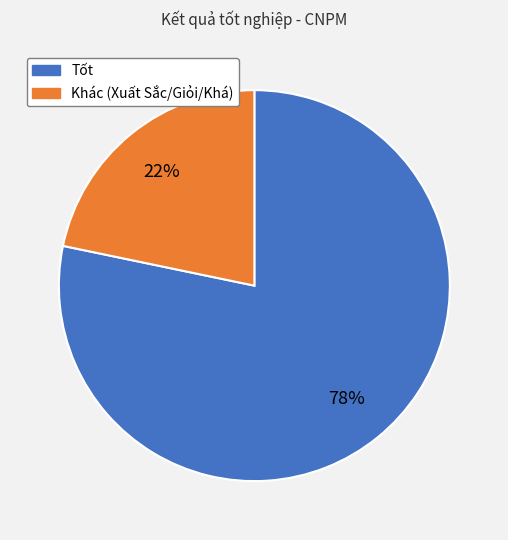

Is there any slice that represents more than half of the pie?

Yes